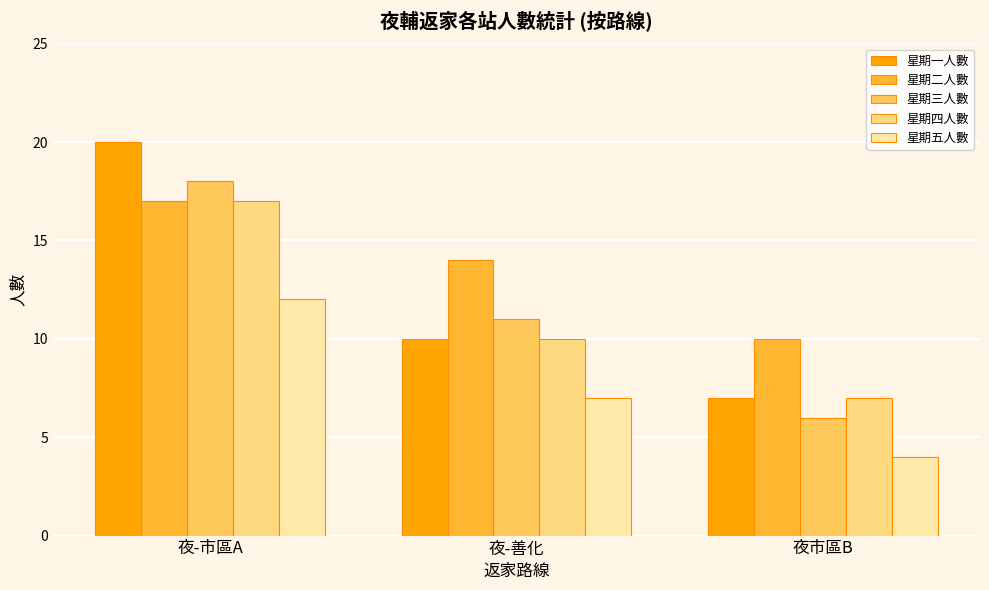

At which label does 星期四人數 reach its minimum?

夜市區B